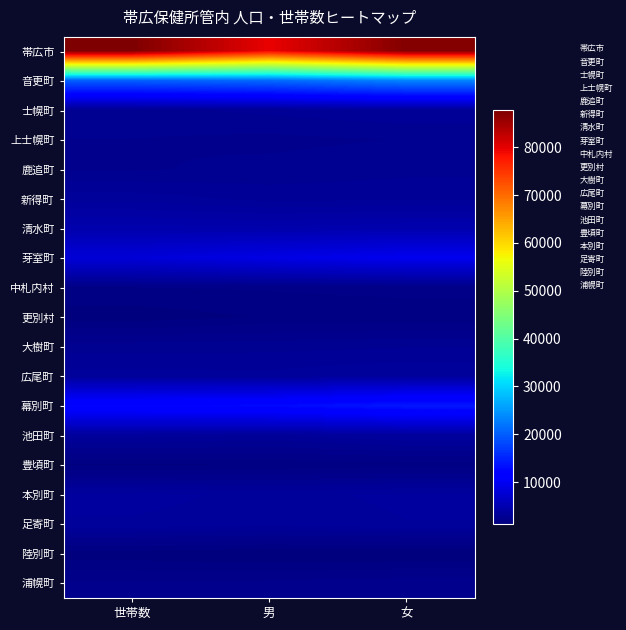

Which series has the widest spread of values?

帯広市